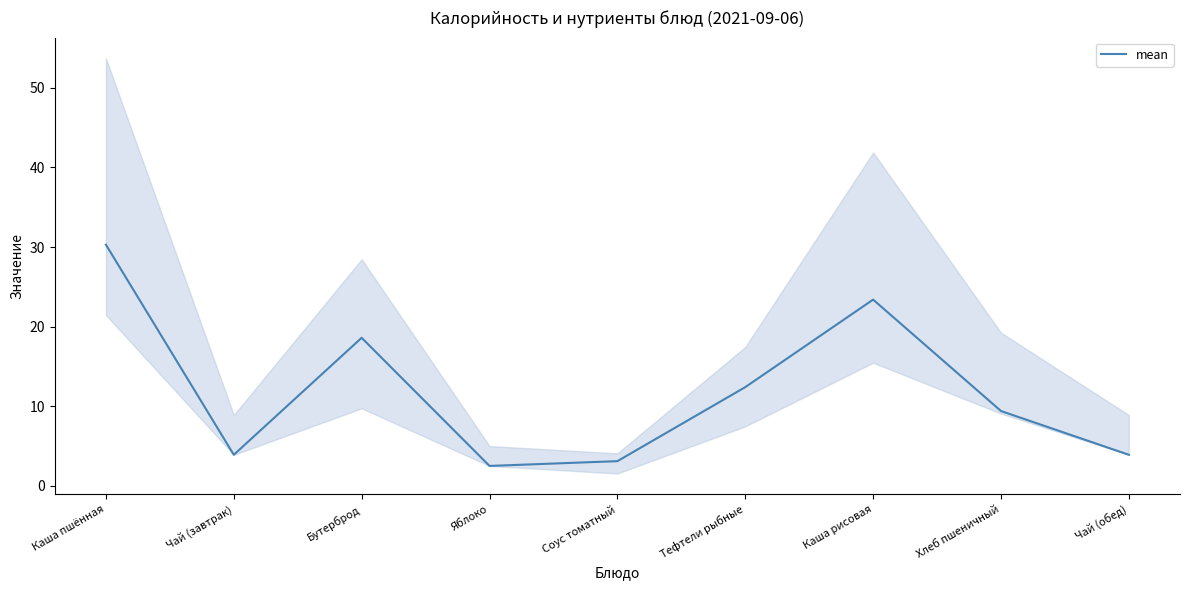

The chart shows a value of 30.3 at Каша пшённая. True or false?

True